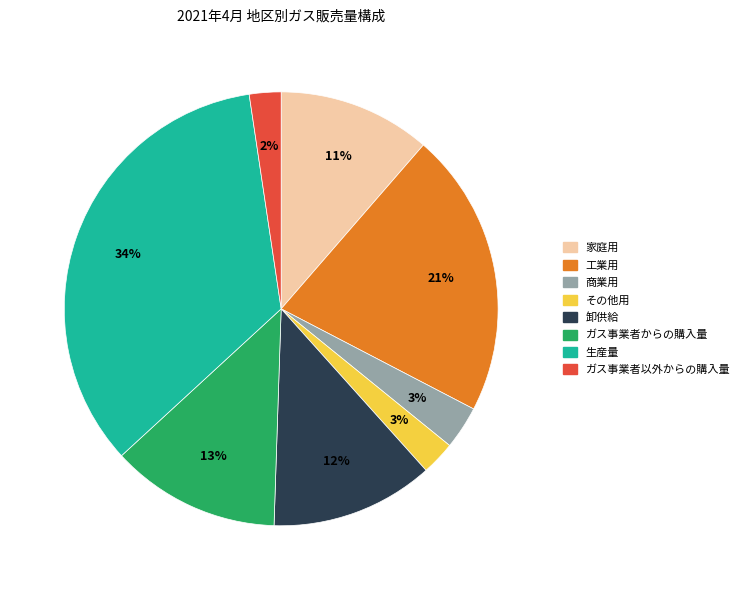

Combined, do ガス事業者以外からの購入量 and 家庭用 account for over 50%?

No